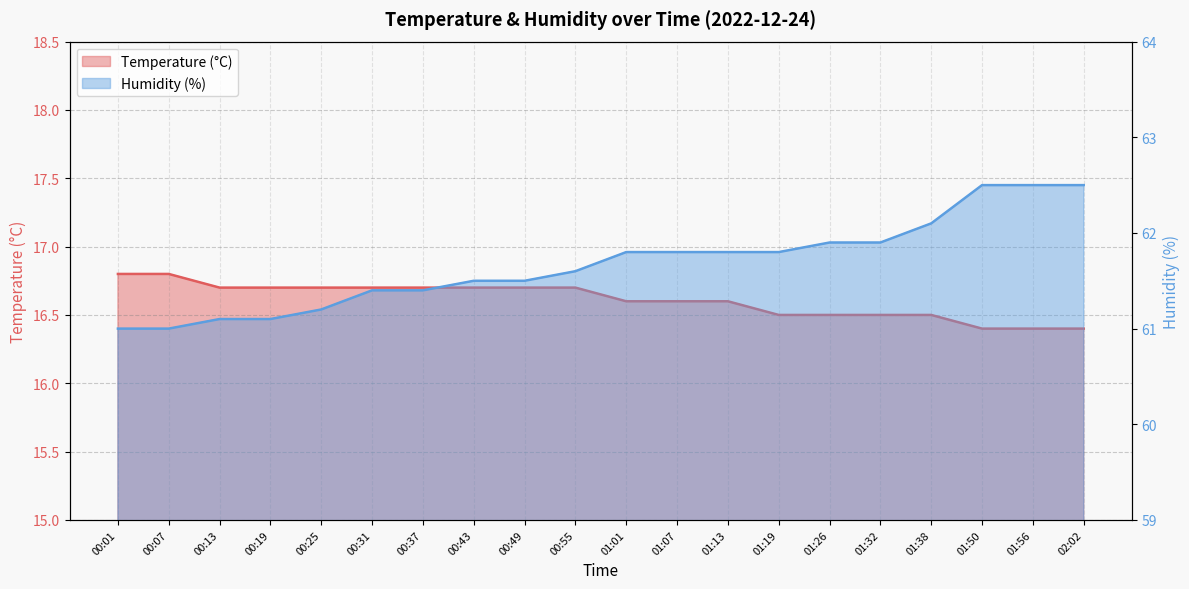

True or false: Humidity (%) has more than 0 points higher than both neighbors.

False